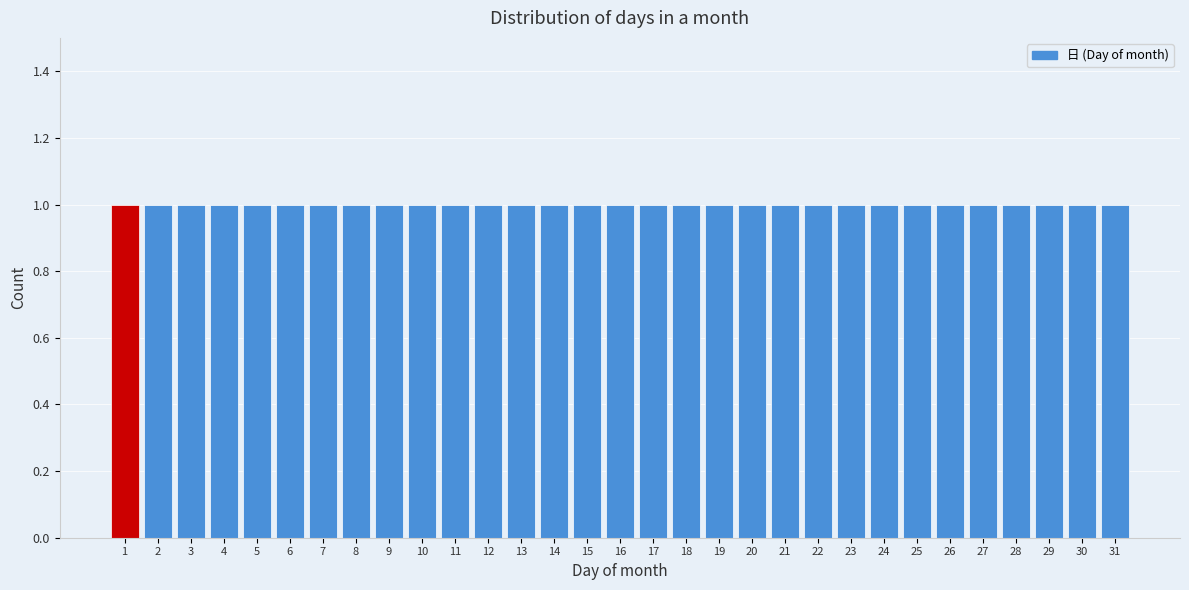

Reading left to right, list every bar in this chart as the range it spans on the x-axis followed by its height. The values are not printed on the chart, so give them approximately, as read against the axis.

0.5 to 1.5: 1
1.5 to 2.5: 1
2.5 to 3.5: 1
3.5 to 4.5: 1
4.5 to 5.5: 1
5.5 to 6.5: 1
6.5 to 7.5: 1
7.5 to 8.5: 1
8.5 to 9.5: 1
9.5 to 10.5: 1
10.5 to 11.5: 1
11.5 to 12.5: 1
12.5 to 13.5: 1
13.5 to 14.5: 1
14.5 to 15.5: 1
15.5 to 16.5: 1
16.5 to 17.5: 1
17.5 to 18.5: 1
18.5 to 19.5: 1
19.5 to 20.5: 1
20.5 to 21.5: 1
21.5 to 22.5: 1
22.5 to 23.5: 1
23.5 to 24.5: 1
24.5 to 25.5: 1
25.5 to 26.5: 1
26.5 to 27.5: 1
27.5 to 28.5: 1
28.5 to 29.5: 1
29.5 to 30.5: 1
30.5 to 31.5: 1